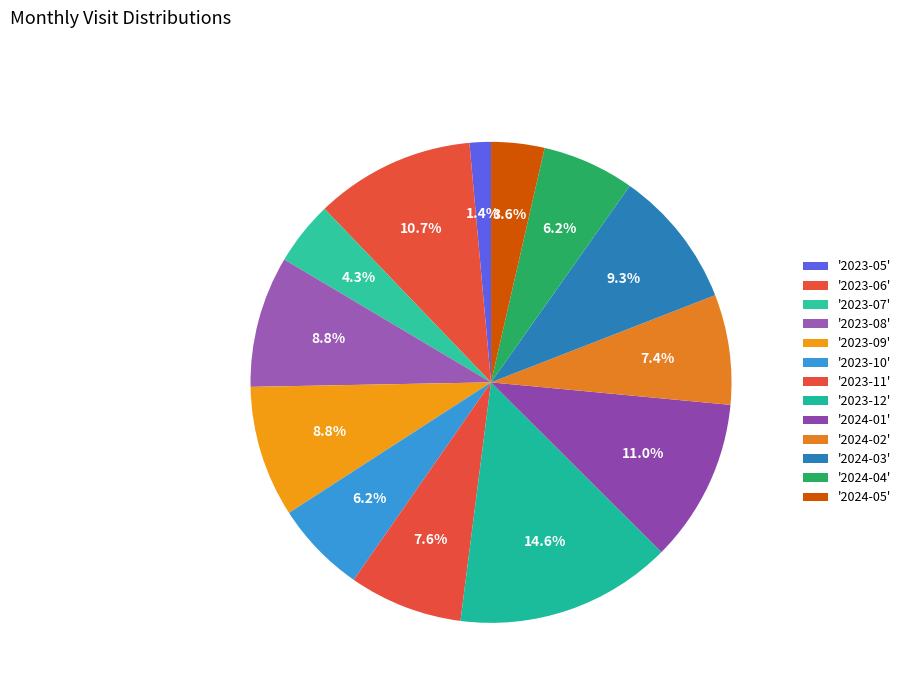

Count the number of slices in the pie.

13